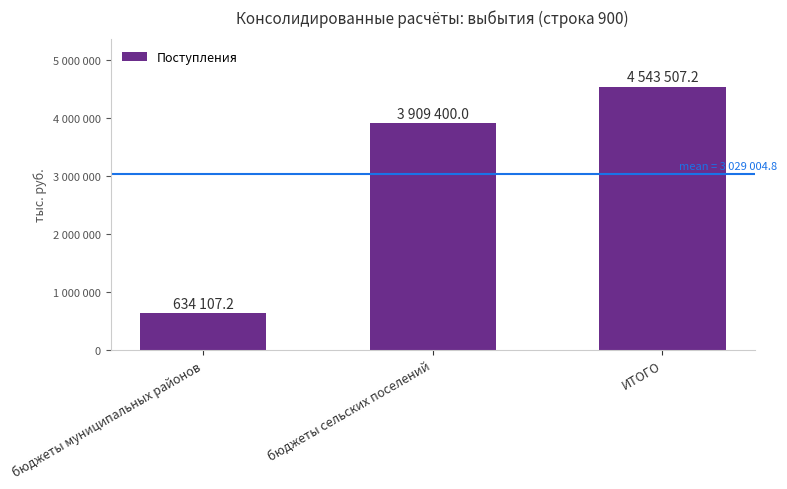

List the labels in order of value, smallest first.

бюджеты муниципальных районов, бюджеты сельских поселений, ИТОГО